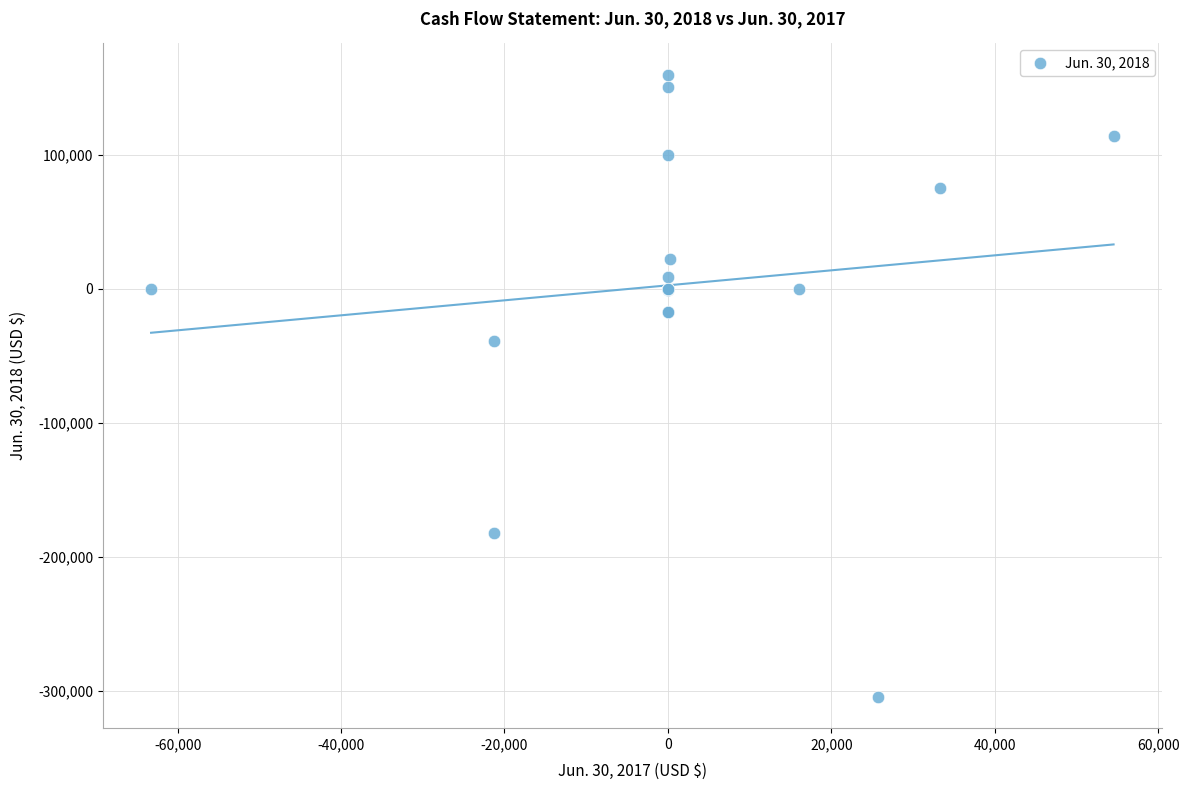

What Y value in the scatter plot is closest to -72338?

-39161